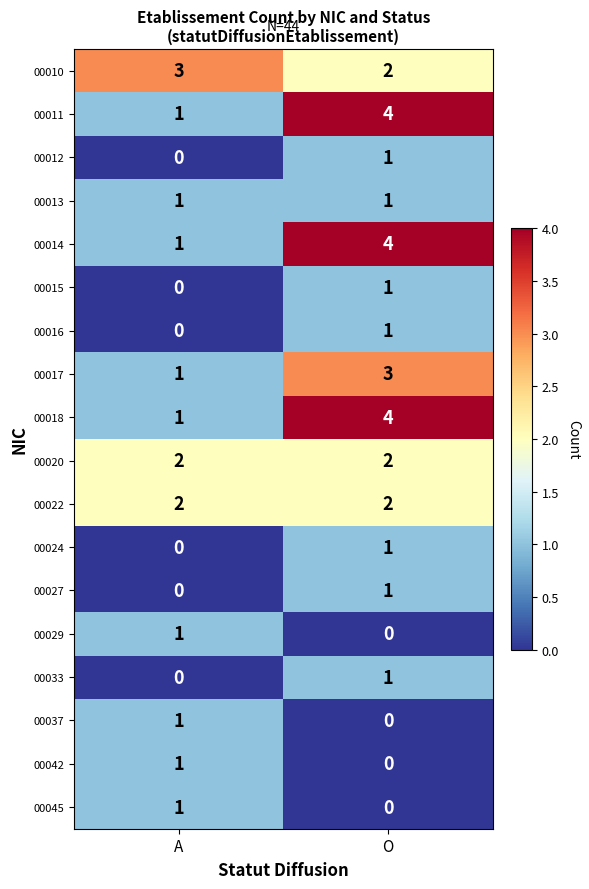

What is the greatest value displayed?

4